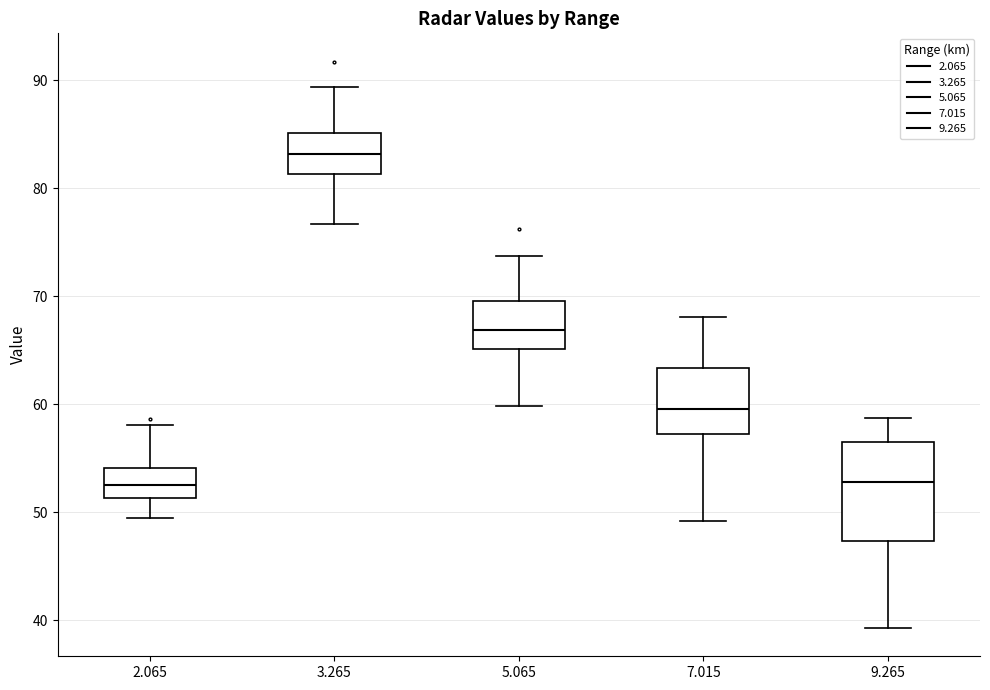

Which box is the tallest, from its lower edge to its upper edge?

9.265